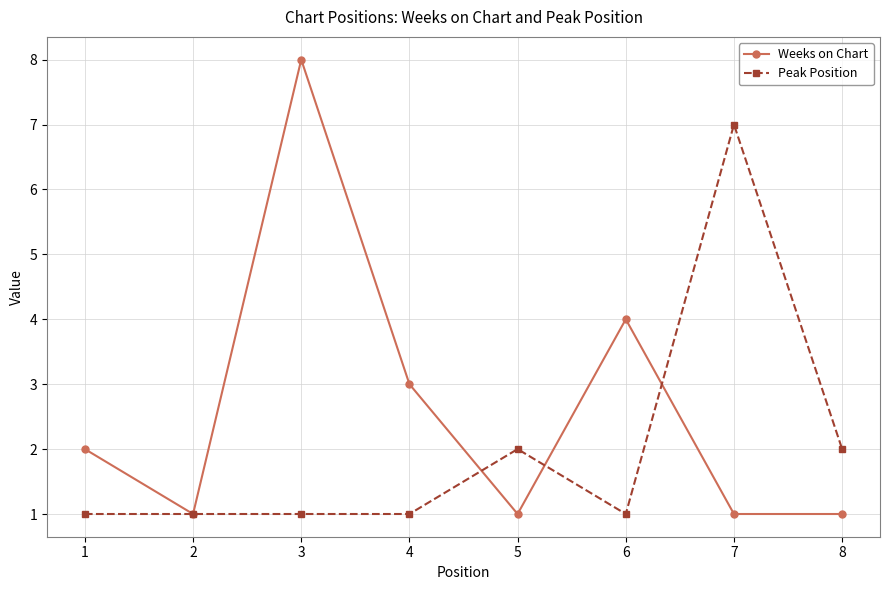

Rank the series at 8 from lowest to highest value.

Weeks on Chart, Peak Position